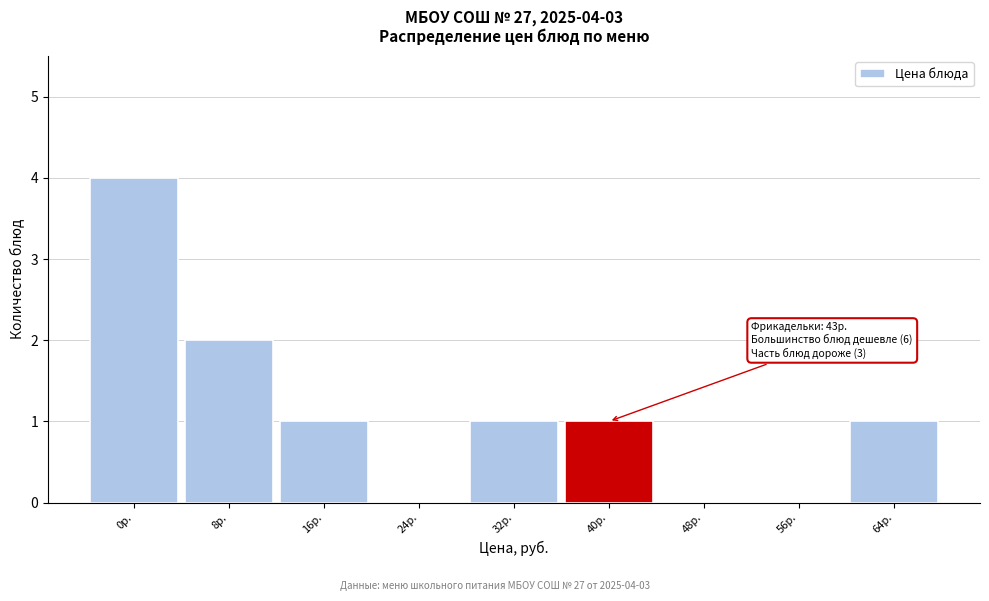

Reading left to right, what are all the values shown in this chart?

0р.=4	8р.=2	16р.=1	24р.=0	32р.=1	40р.=1	48р.=0	56р.=0	64р.=1